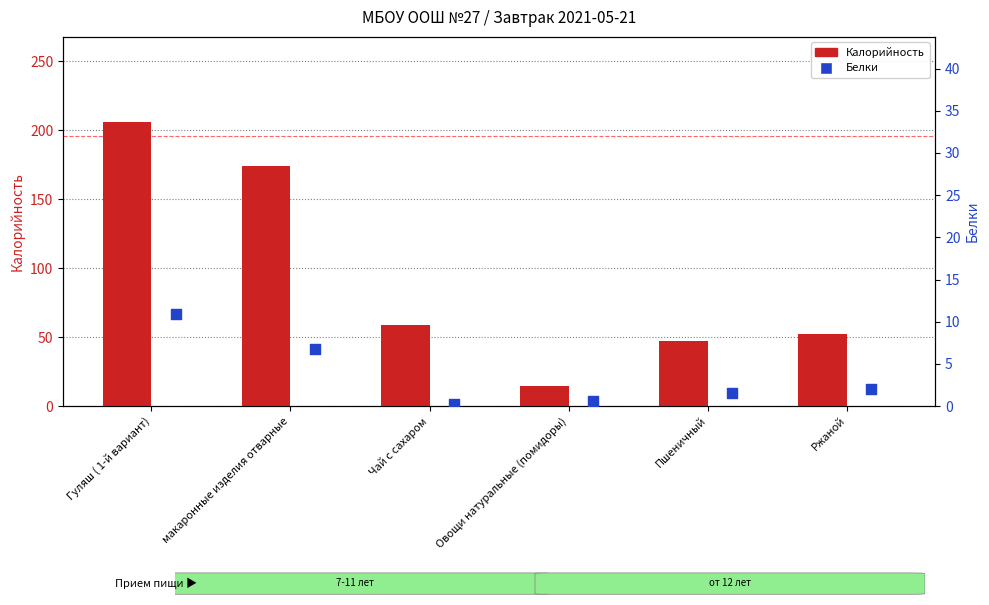

At how many categories does at least one series exceed 84?

2